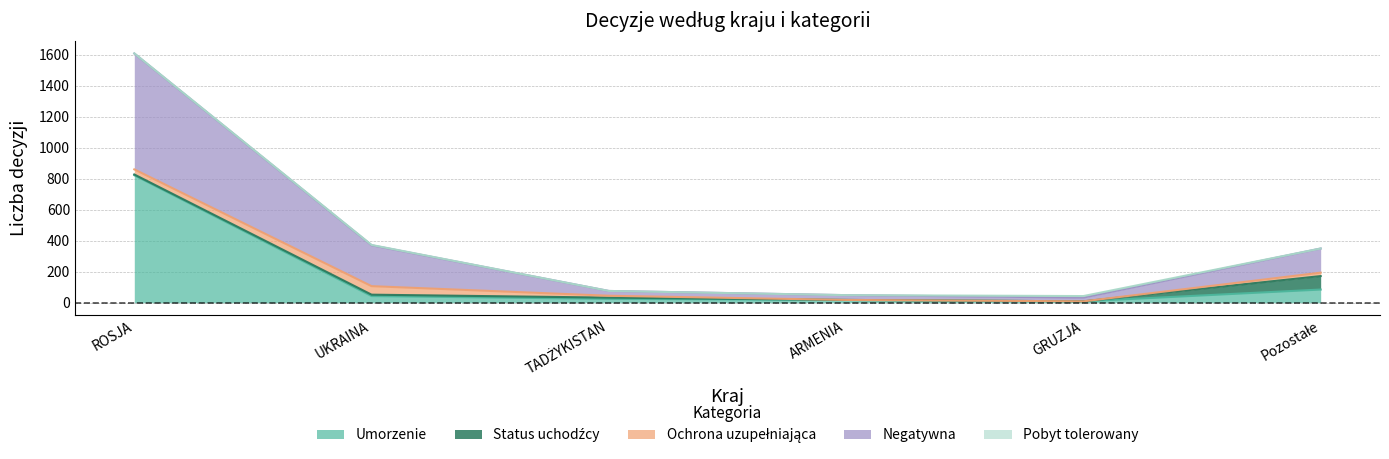

Count the number of categories in the chart.

6